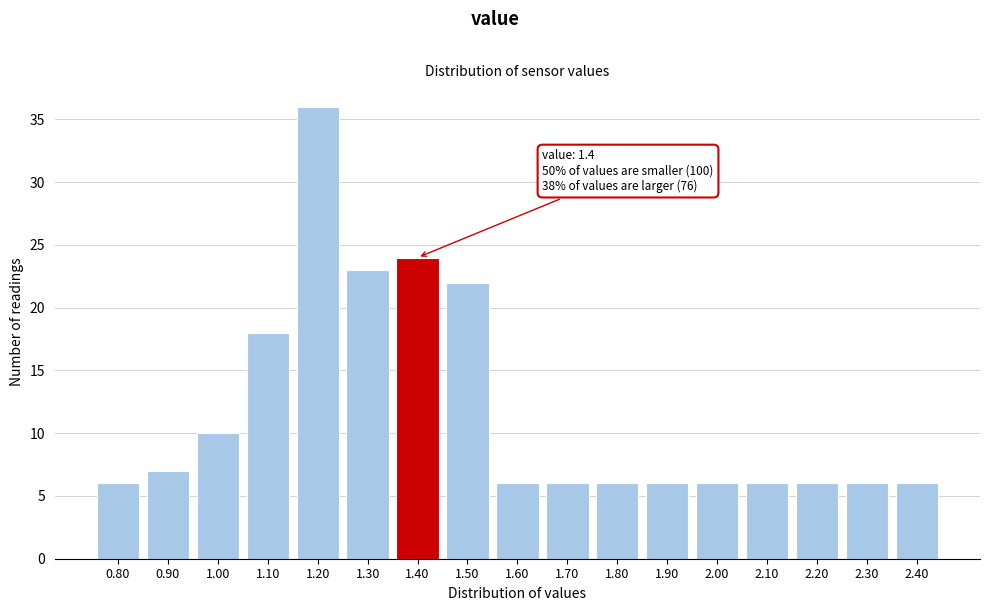

Reading left to right, transcribe all the data shown in this chart.

6	7	10	18	36	23	24	22	6	6	6	6	6	6	6	6	6